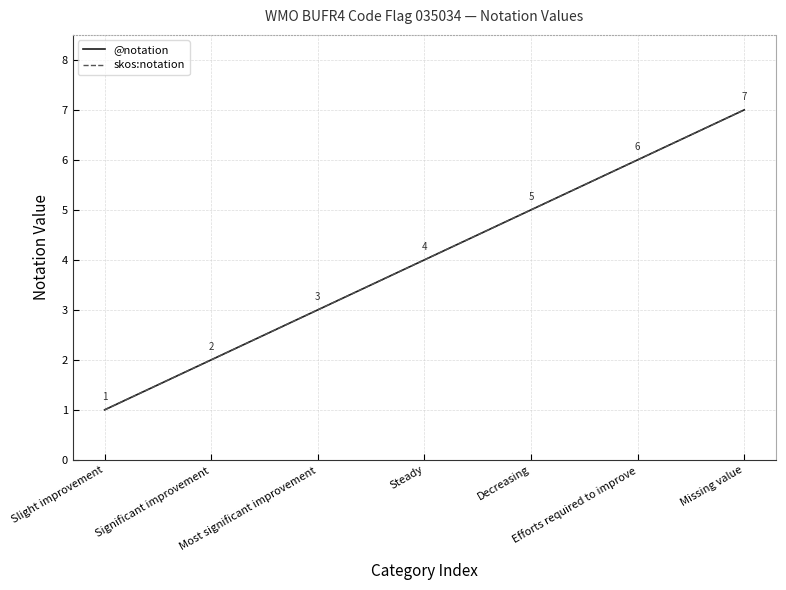

Is the value of skos:notation at Slight improvement greater than the value of @notation at Slight improvement?

No